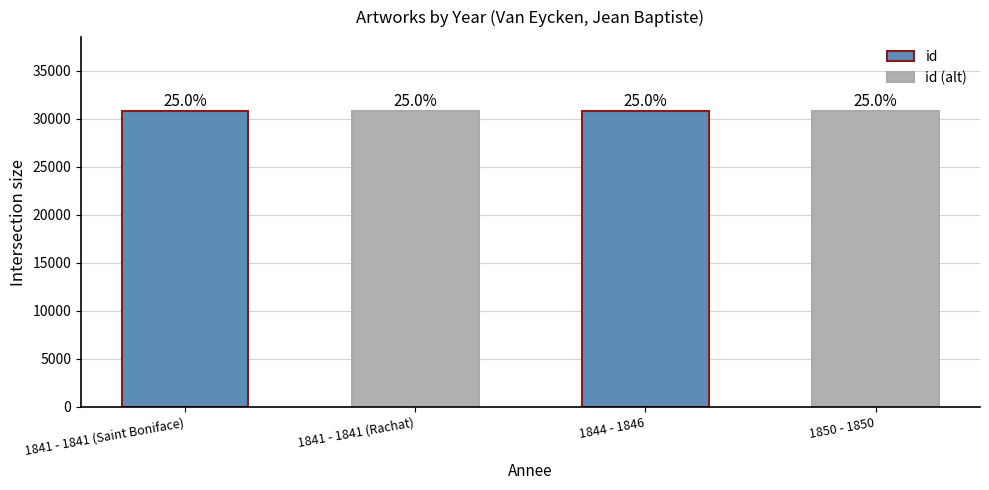

How many bars are there in total?

4